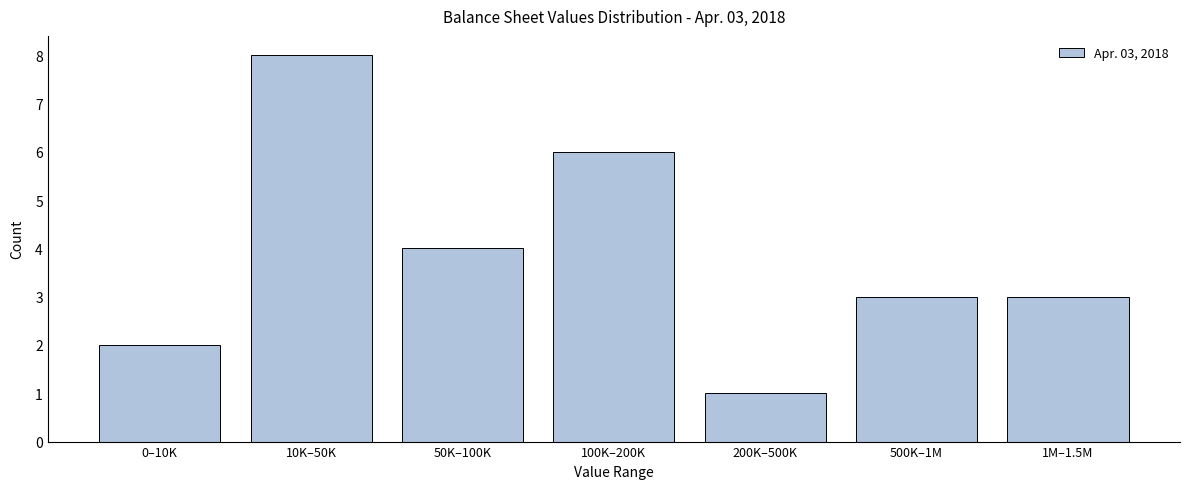

Reading right to left, list all the values displayed in this chart.

1M–1.5M=3	500K–1M=3	200K–500K=1	100K–200K=6	50K–100K=4	10K–50K=8	0–10K=2